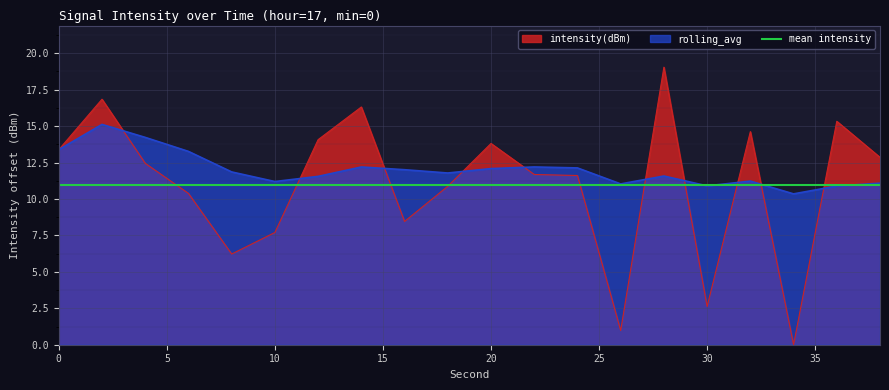

Which series ends up on top after the final intersection of intensity(dBm) and rolling_avg?

intensity(dBm)